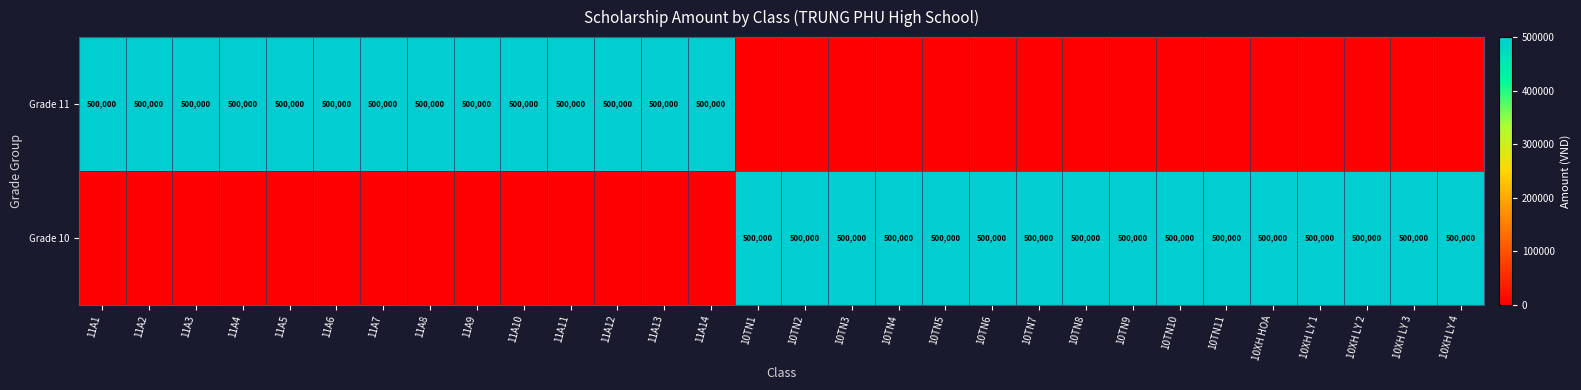

How many categories are shown in the chart?

30